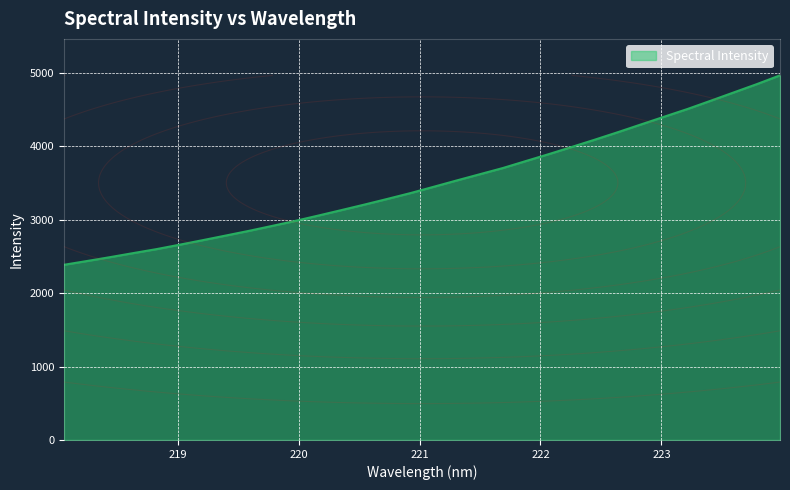

True or false: there are more than 0 points higher than both neighbors.

False